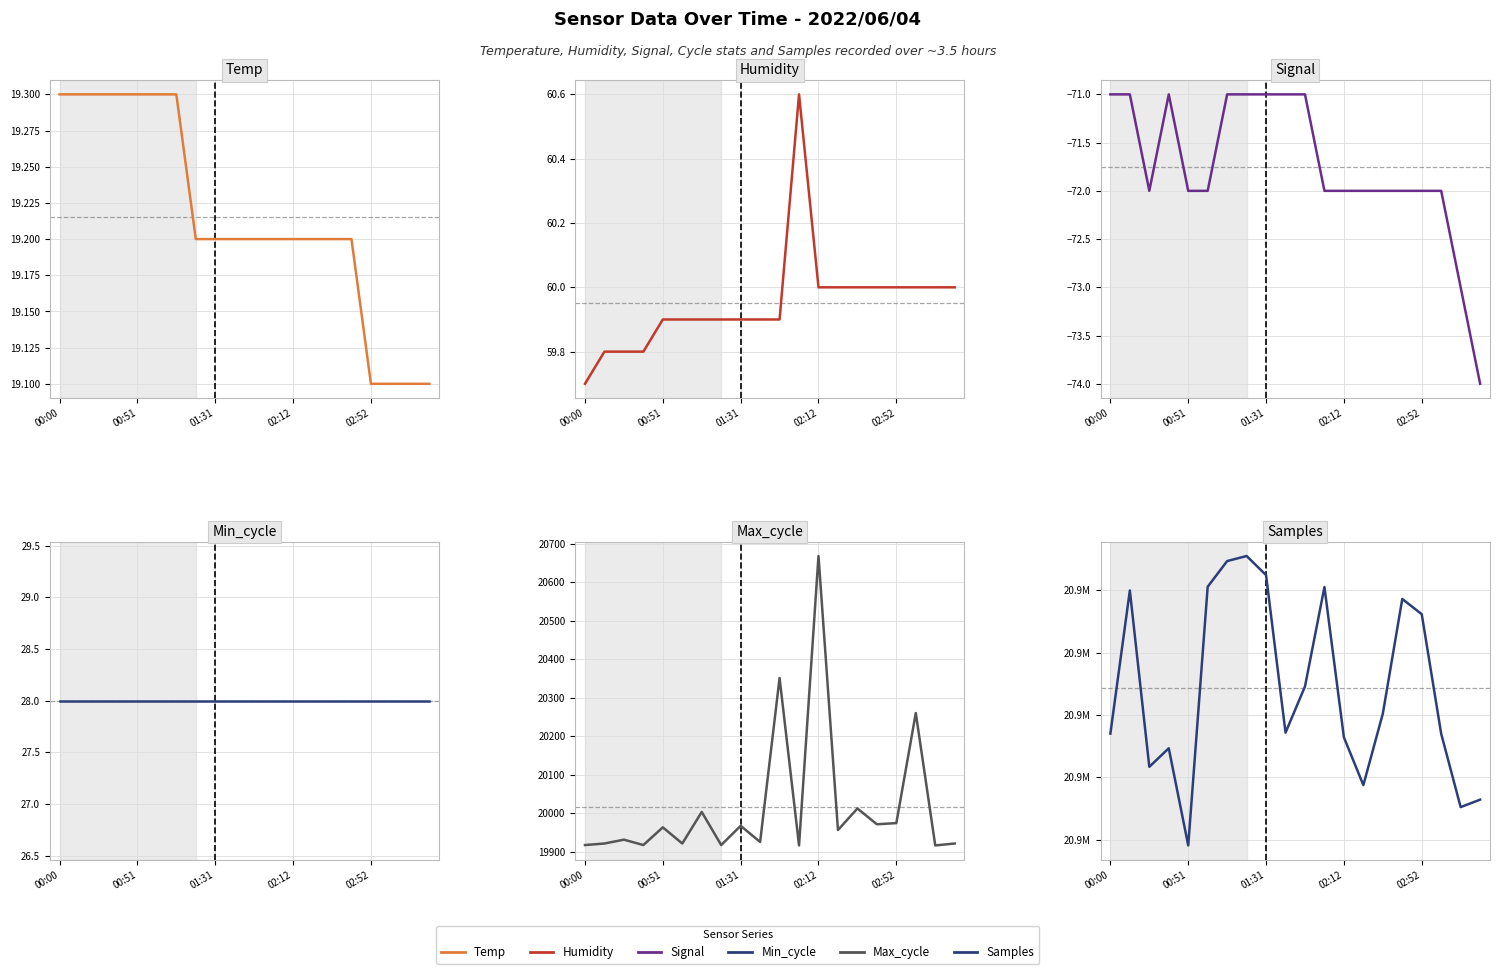

What is the approximate value of Signal at 11?

-72.0